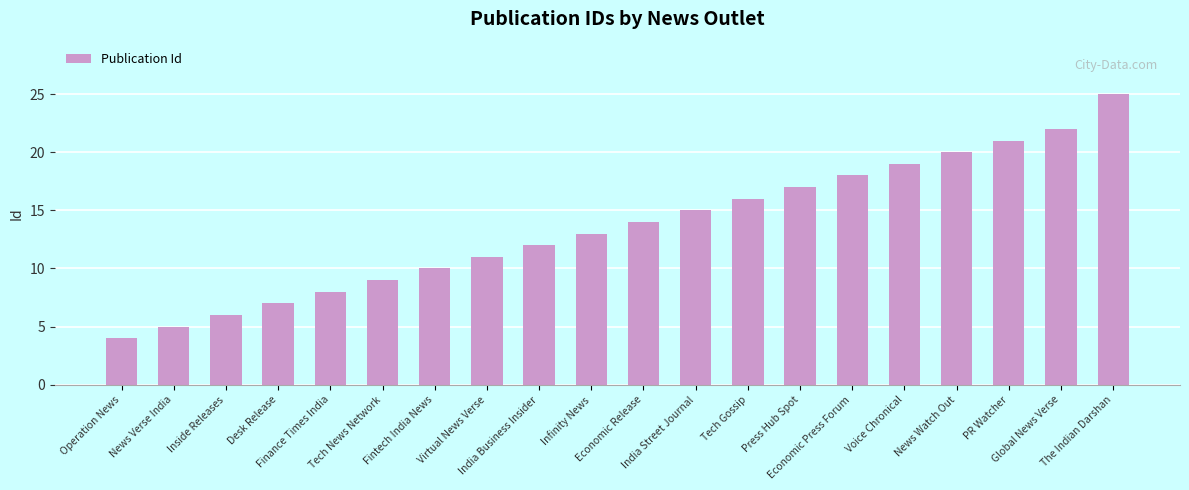

List the labels in order of value, largest first.

The Indian Darshan, Global News Verse, PR Watcher, News Watch Out, Voice Chronical, Economic Press Forum, Press Hub Spot, Tech Gossip, India Street Journal, Economic Release, Infinity News, India Business Insider, Virtual News Verse, Fintech India News, Tech News Network, Finance Times India, Desk Release, Inside Releases, News Verse India, Operation News